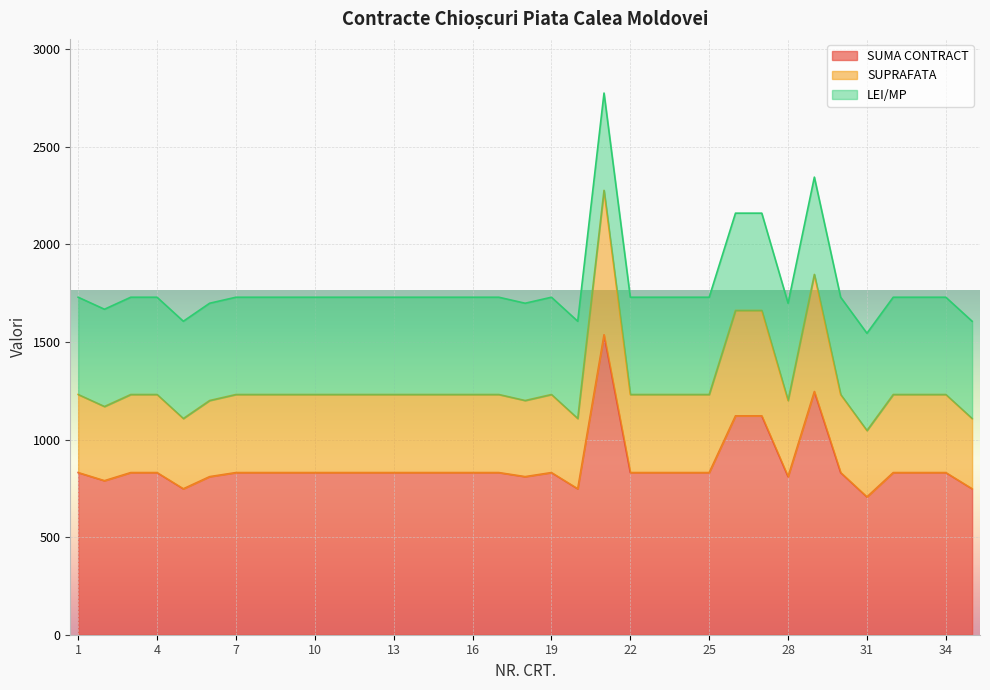

Which category has the lowest value in the SUPRAFATA series?

31